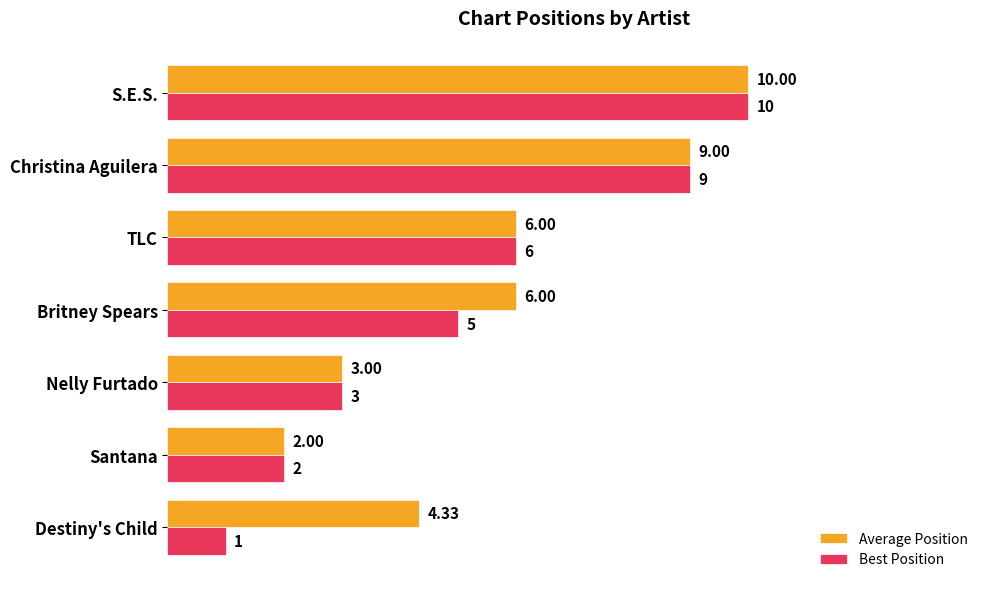

List the series in order of their overall mean, lowest first.

Best Position, Average Position